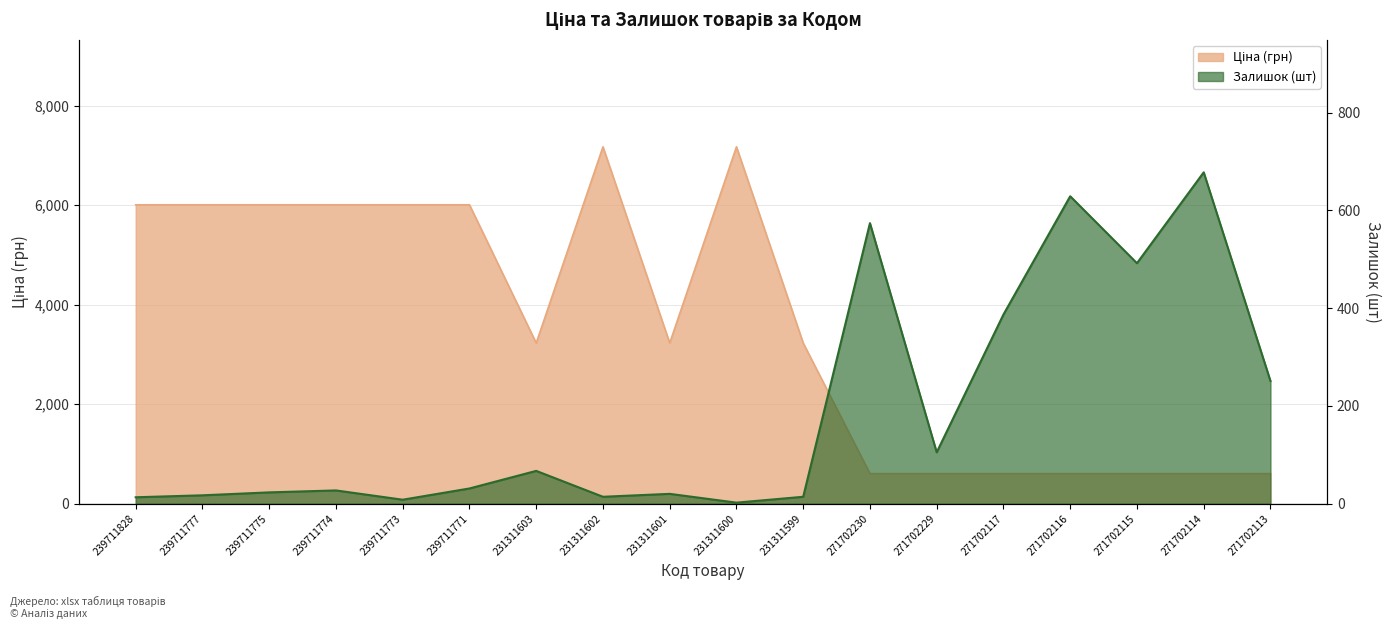

What is the sum of the Ціна values at 239711773 and 239711777?

12016.2